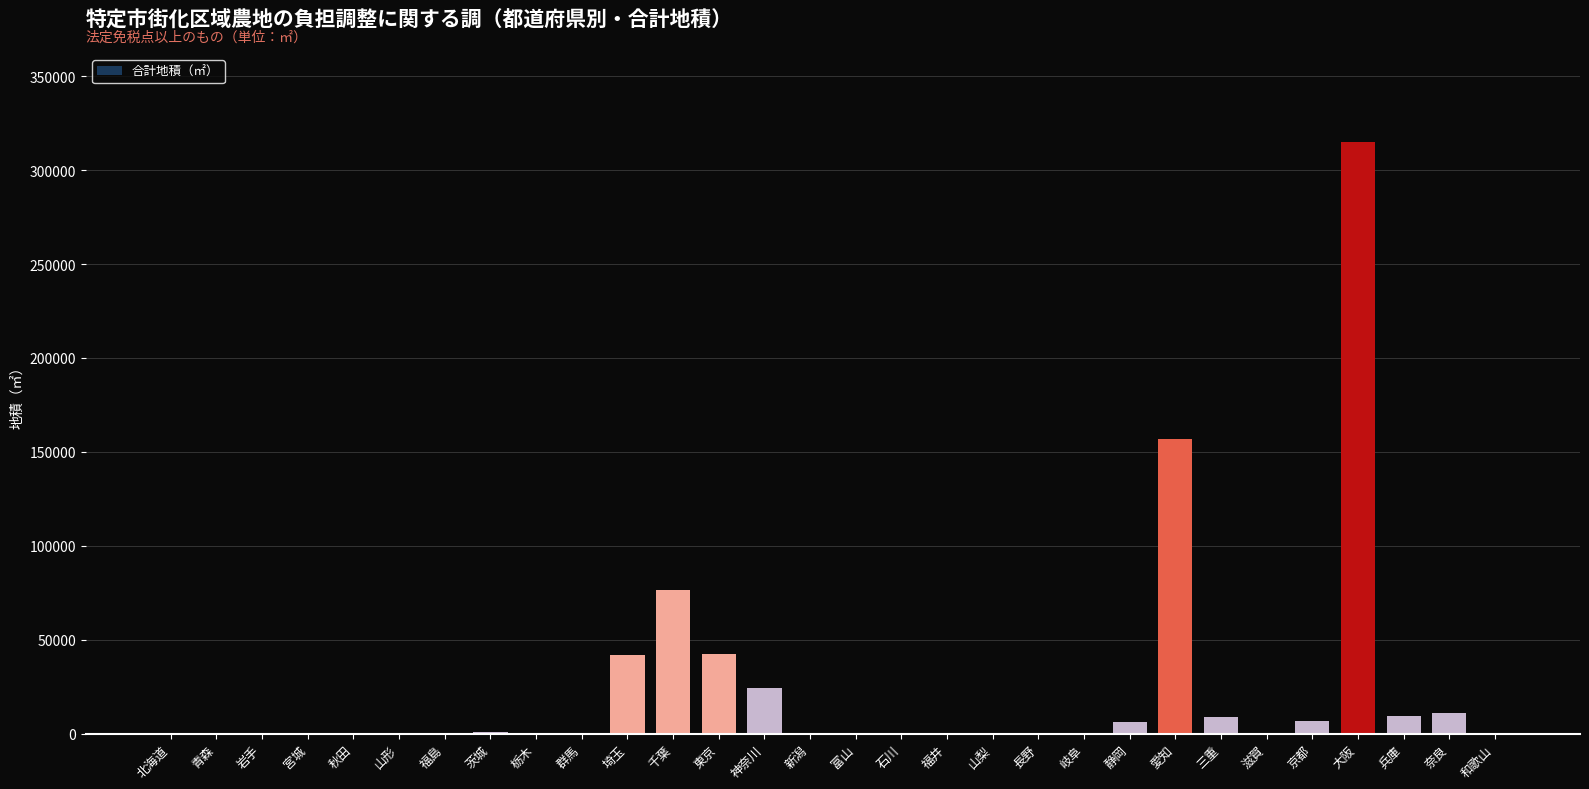

True or false: the data shows 59836 at 埼玉.

False